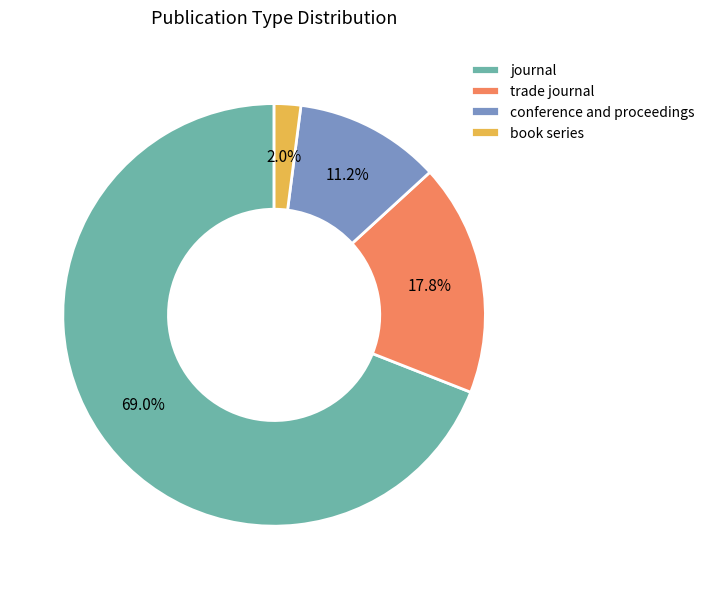

Is it true that trade journal is 18% of the pie?

True